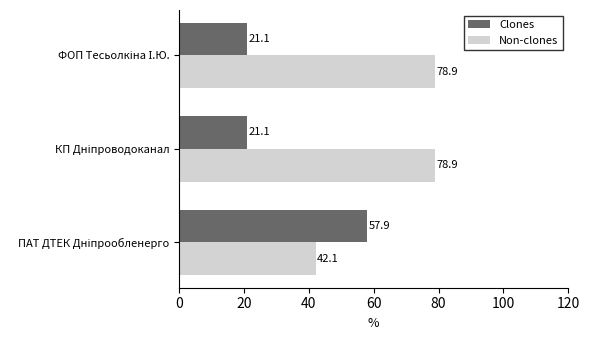

Which series has the largest total across all categories?

Non-clones